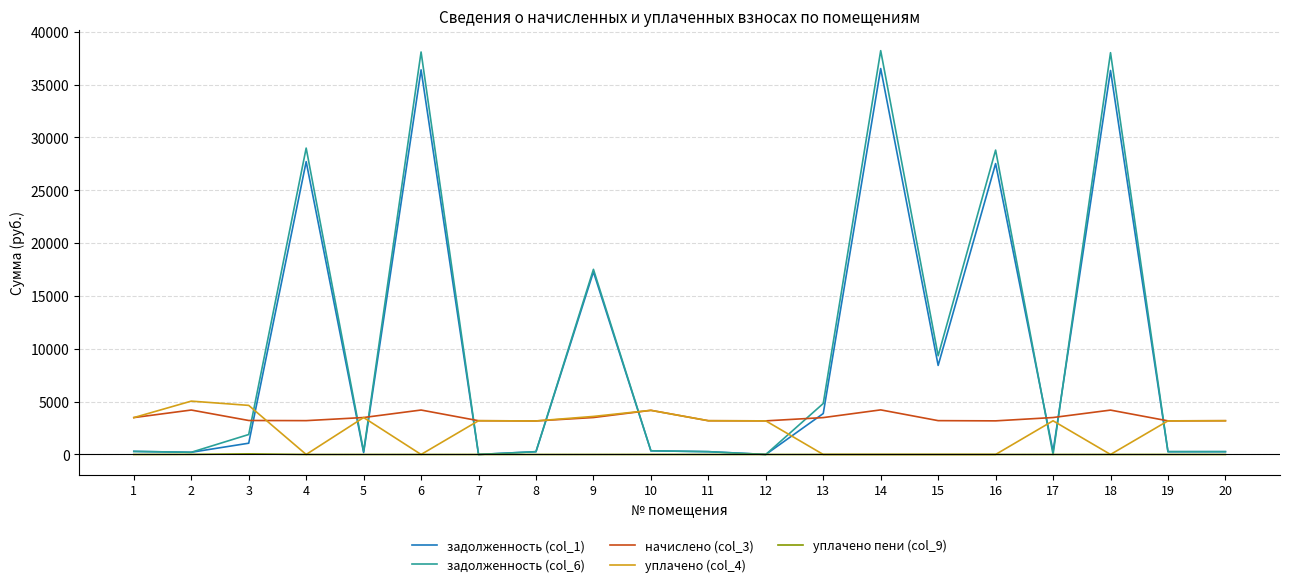

How many lines are shown in the chart?

5